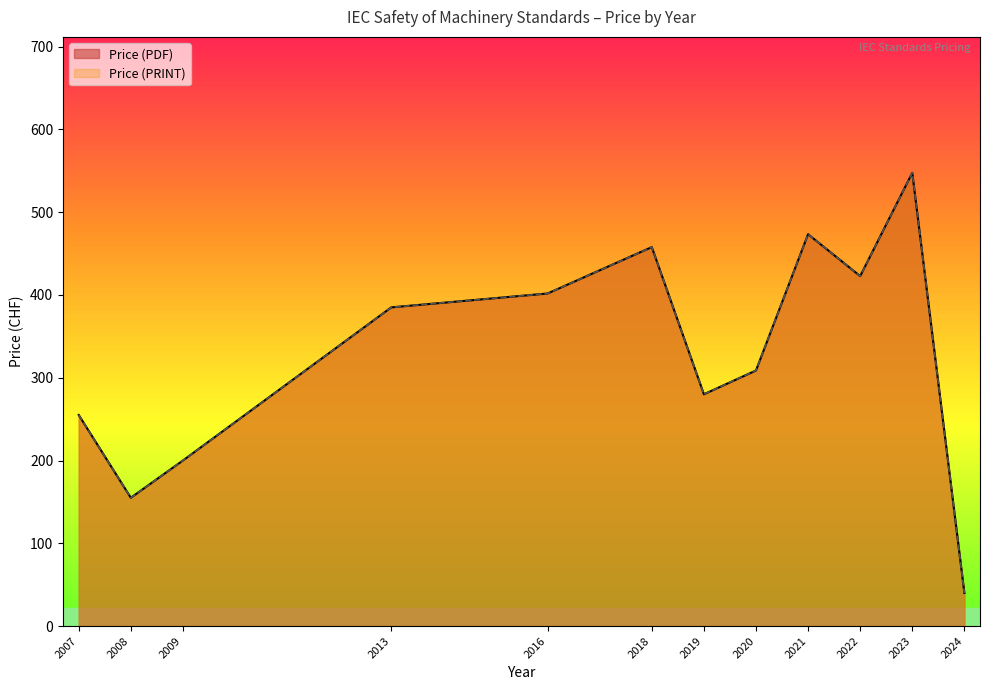

Count the number of data series in this chart.

2